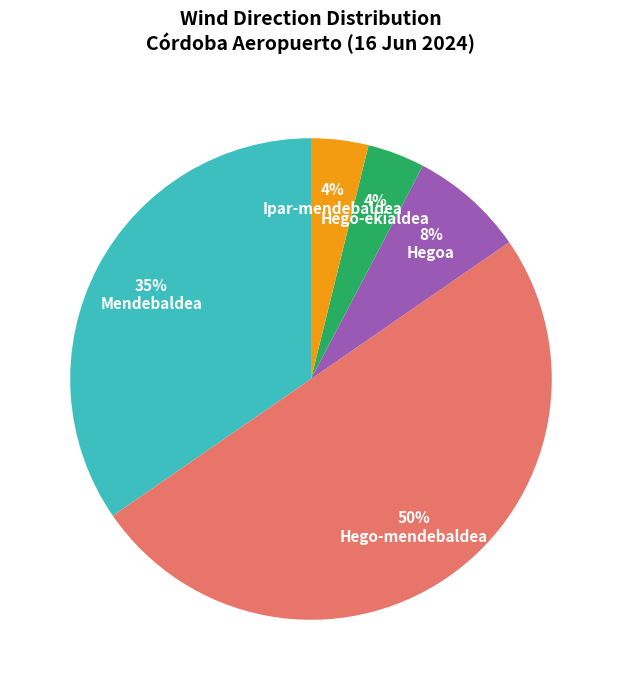

Do Hego-ekialdea and Ipar-mendebaldea together represent more than half of the pie?

No